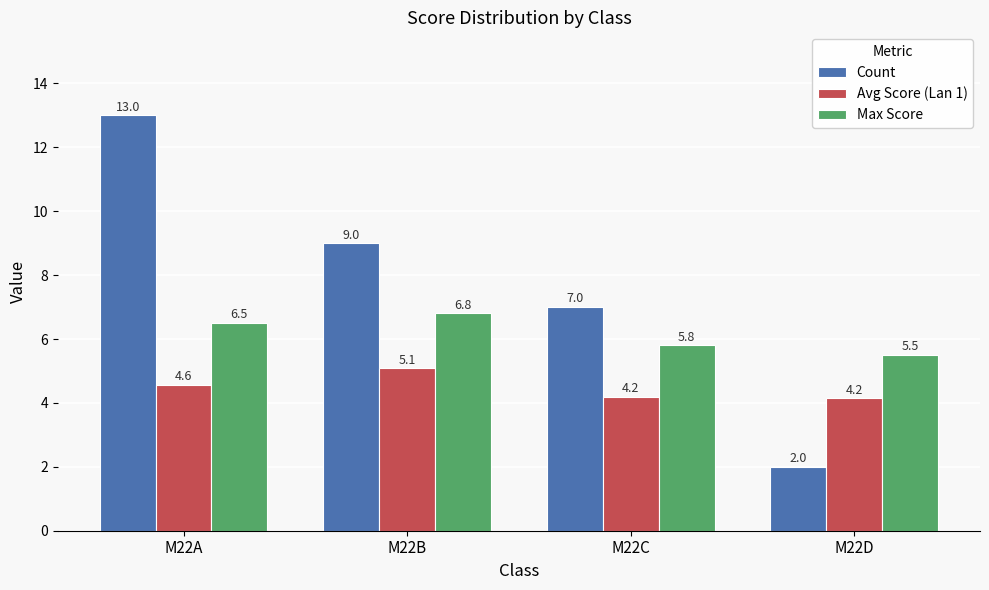

What is the maximum value for Avg Score (Lan 1)?

5.1